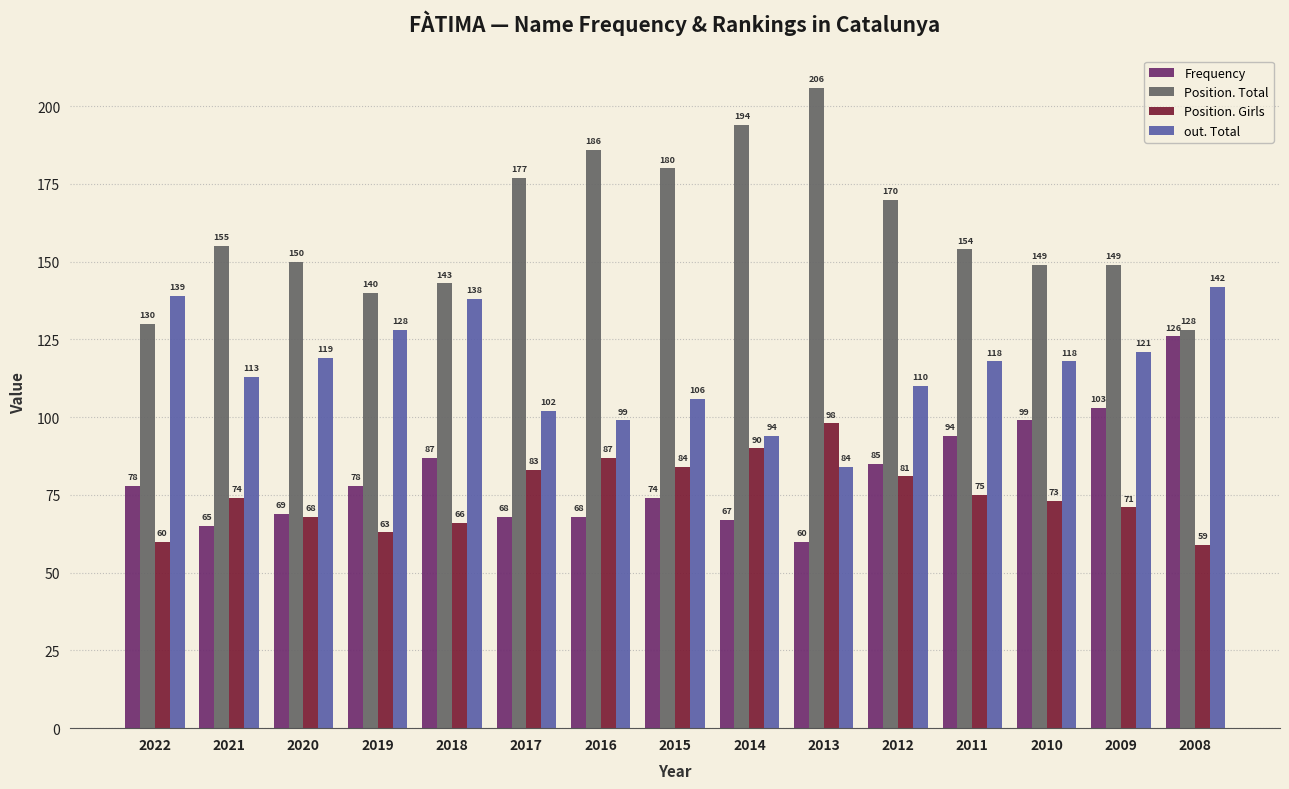

How many values in the Position. Total series are below 154?

7